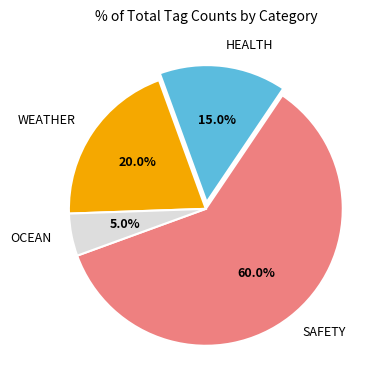

How many slices are in this pie chart?

4